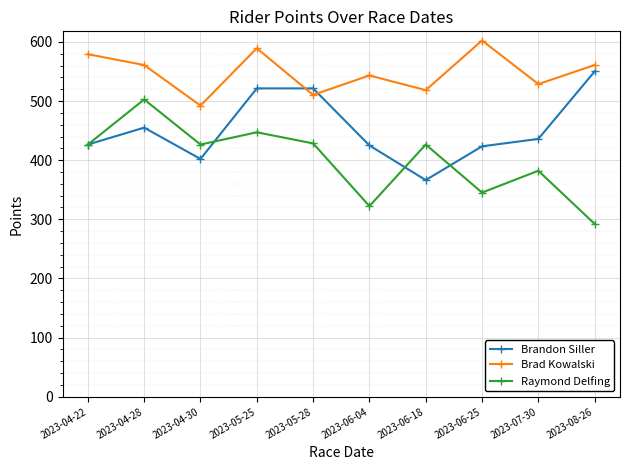

What is the difference between the Brandon Siller values at 2023-06-18 and 2023-04-22?

60.1